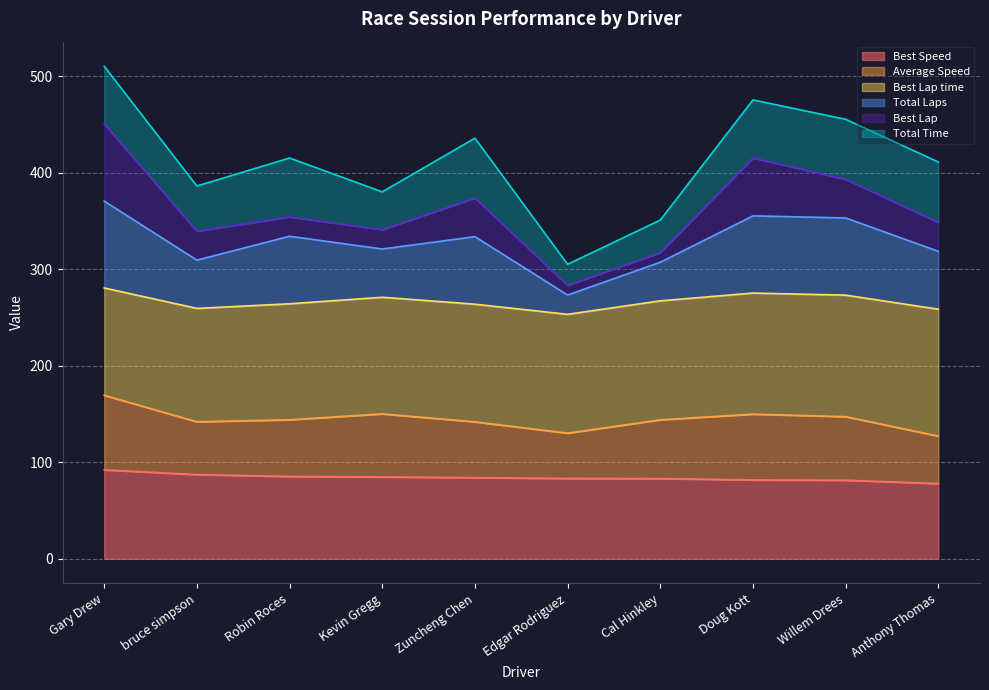

At how many categories does at least one series exceed 123?

10